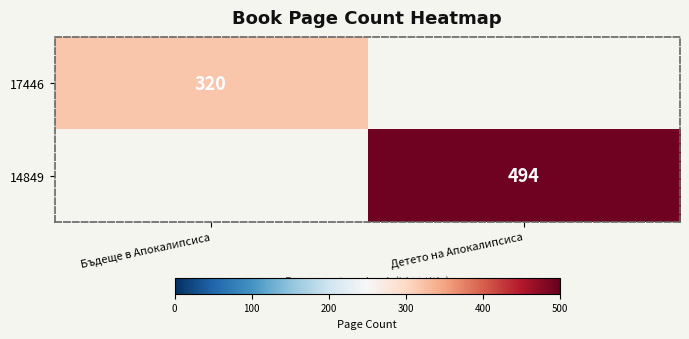

Is the value of 17446 at Бъдеще в Апокалипсиса greater than the value of 14849 at Детето на Апокалипсиса?

No